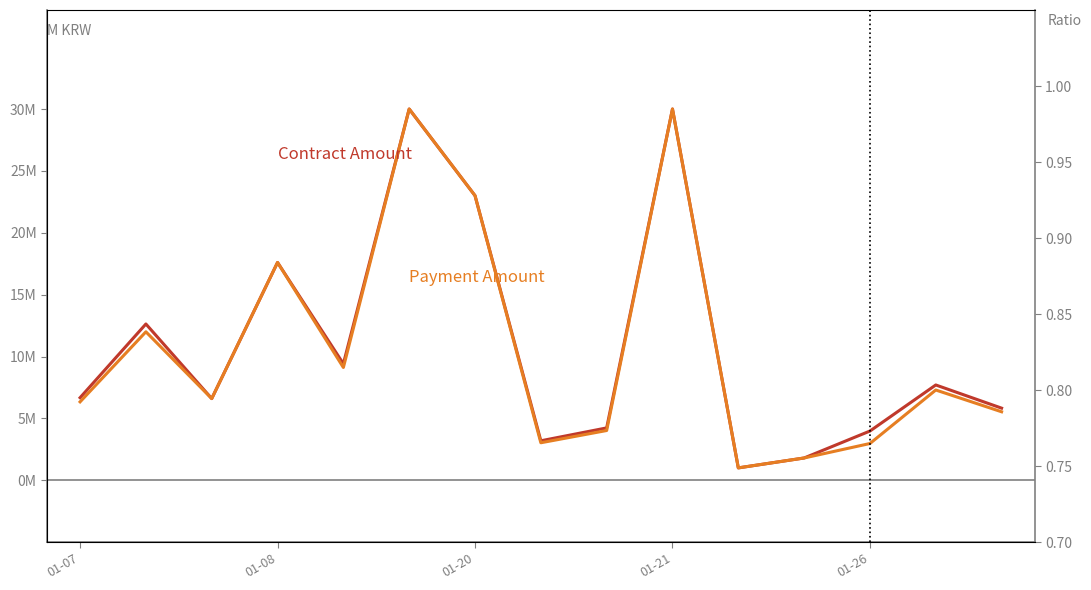

True or false: Contract Amount and Payment Amount cross at least once.

False